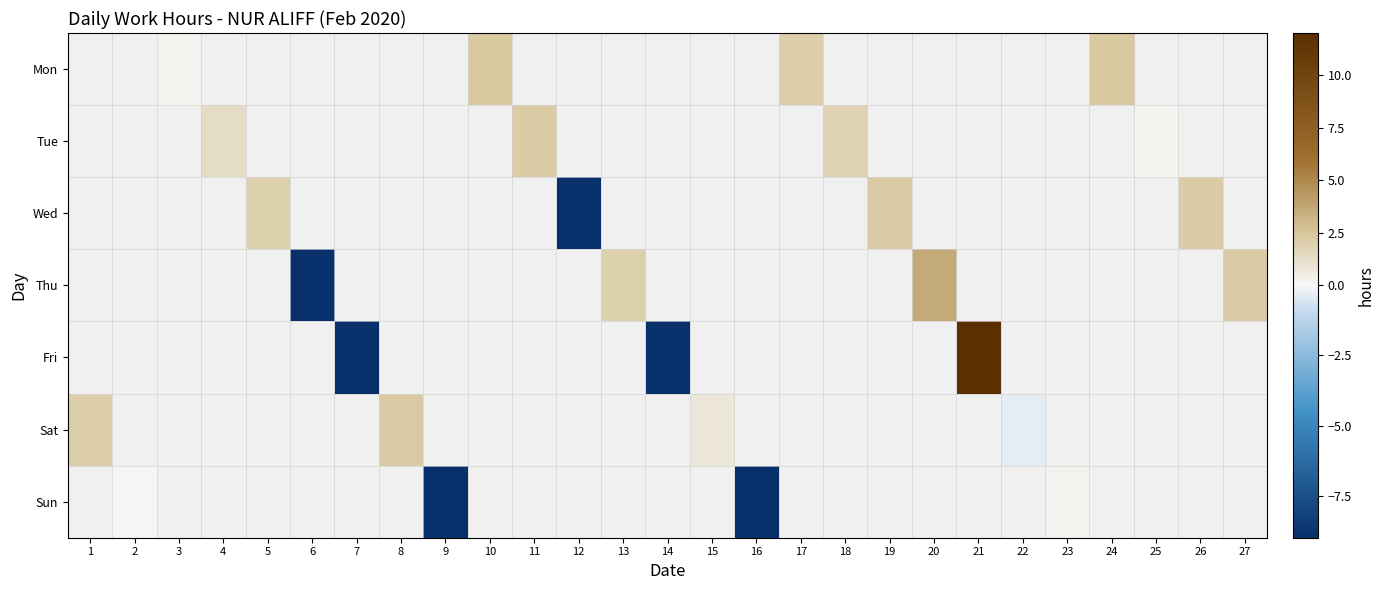

Where is Sat nearest to the value 0?

22